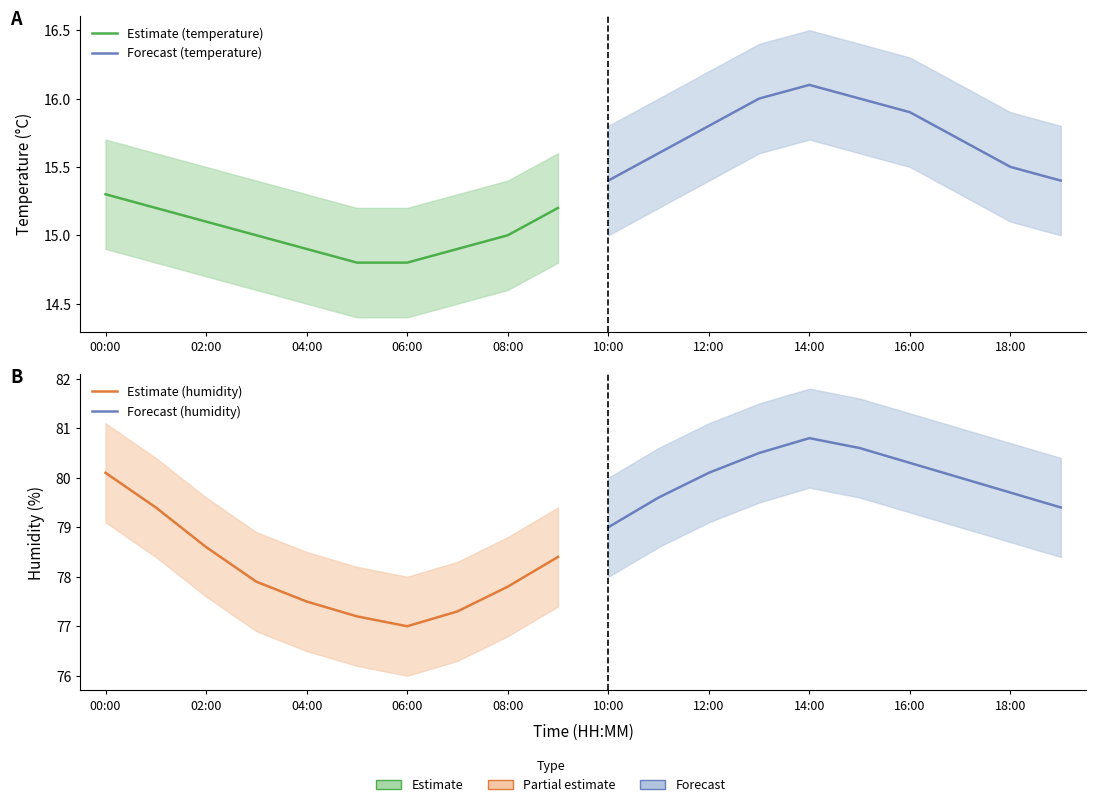

Rank the series by their maximum value, from lowest to highest.

Estimate (temperature), Forecast (temperature), Estimate (humidity), Forecast (humidity)